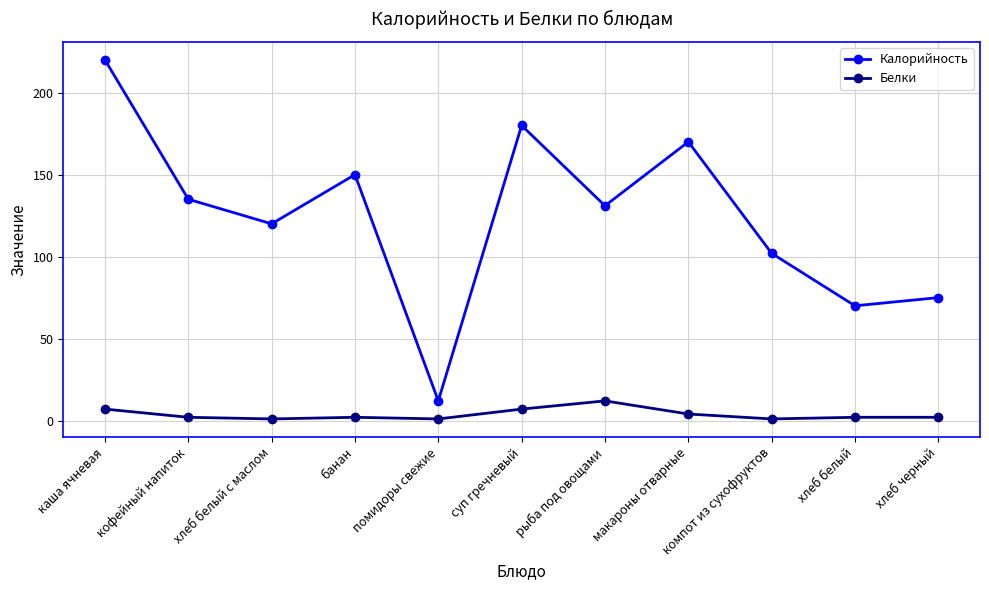

True or false: Калорийность and Белки intersect in this chart.

False